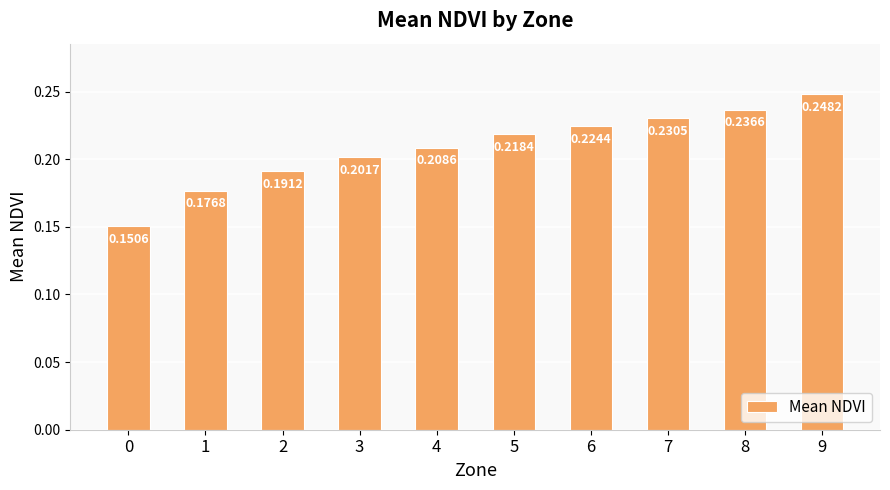

Between 6 and 8, which is larger?

8